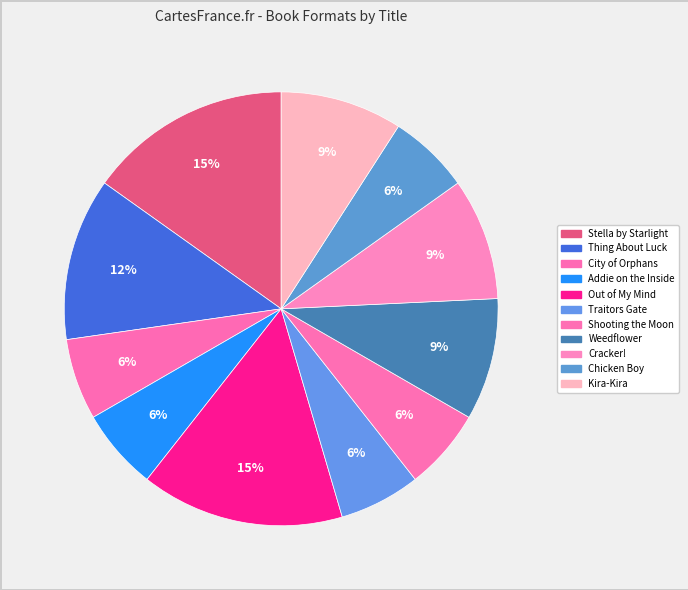

How many slices are in this pie chart?

11